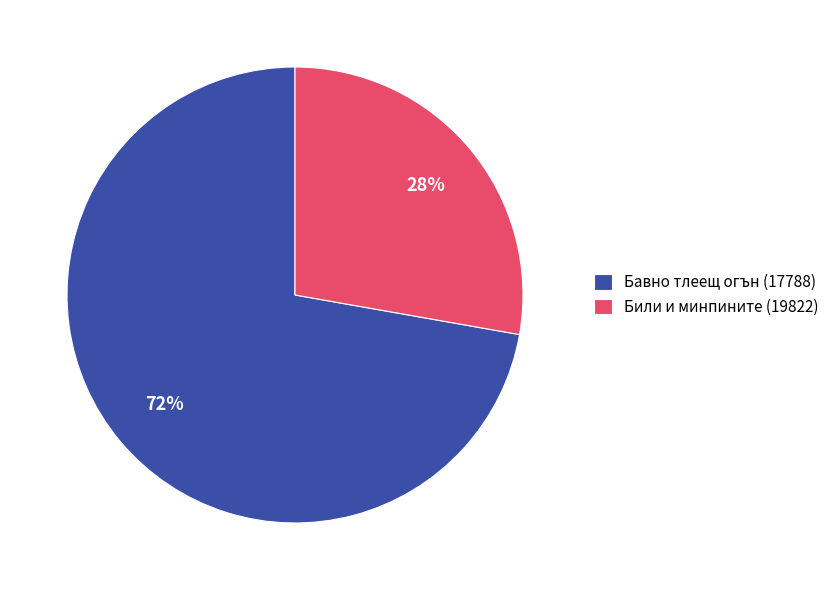

Rank the categories by value from lowest to highest.

Били и минпините (19822), Бавно тлеещ огън (17788)